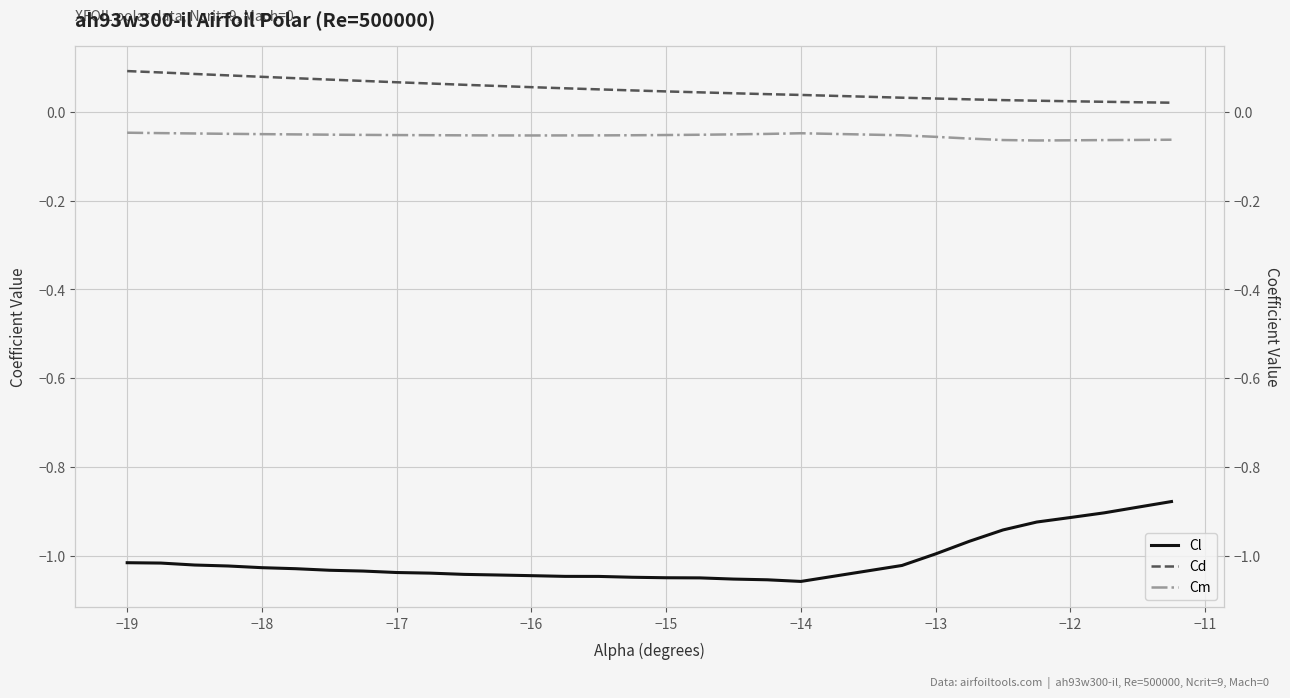

True or false: Cl and Cd cross at least once.

False